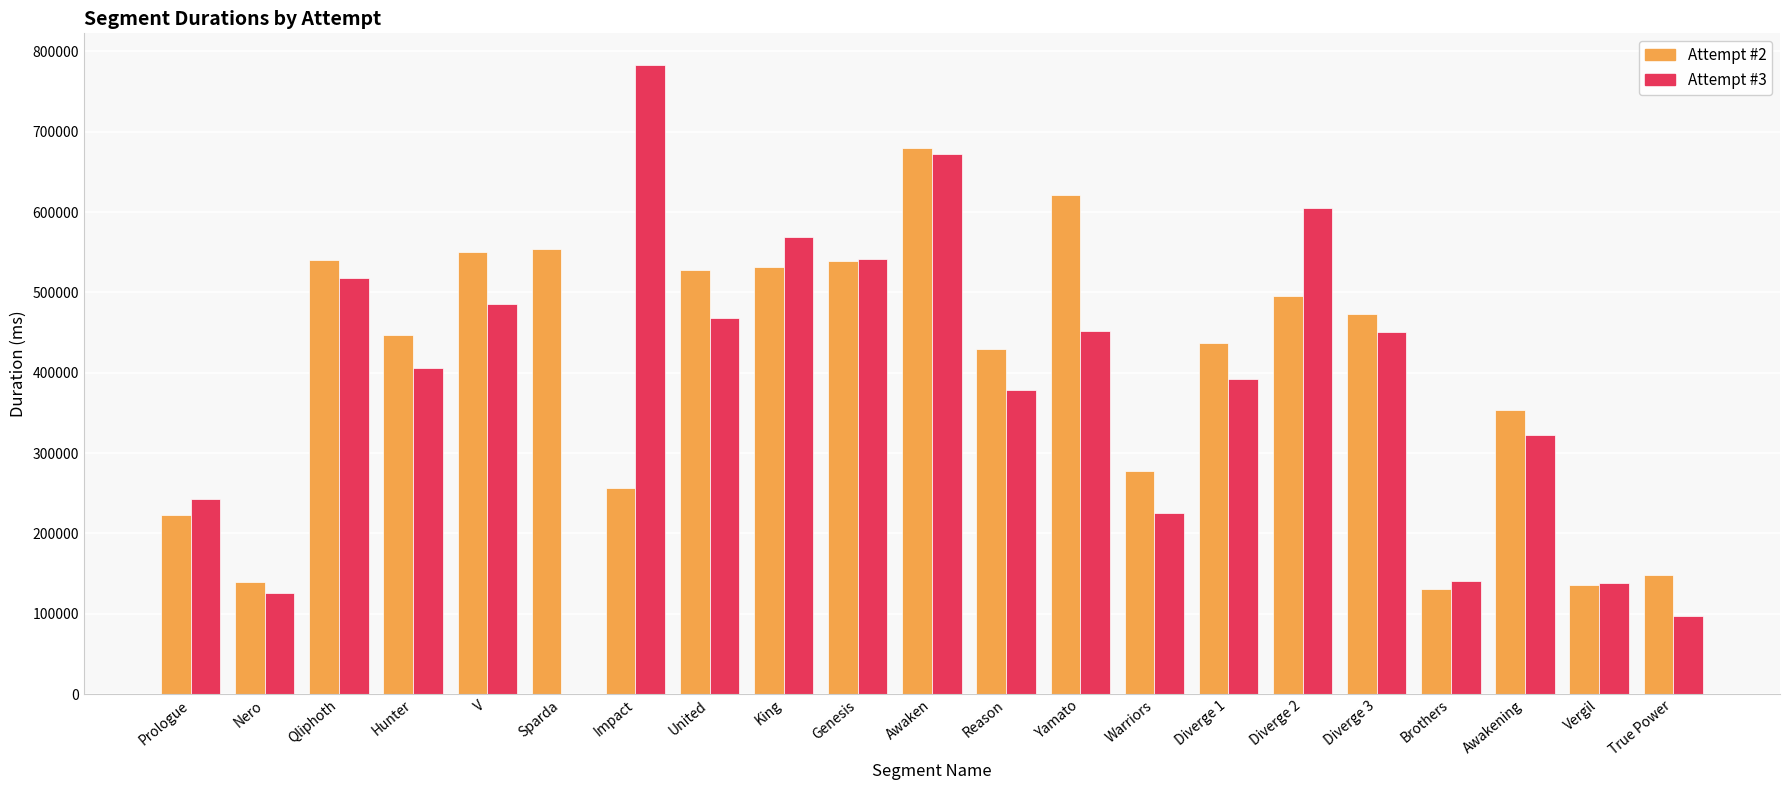

How many groups of bars are there?

21